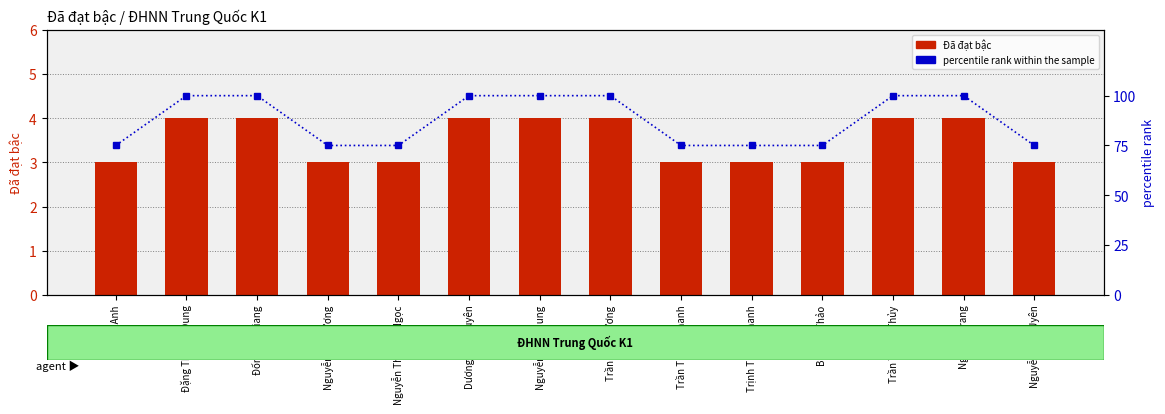

What is the difference between the maximum and minimum values in the Đã đạt bậc series?

1